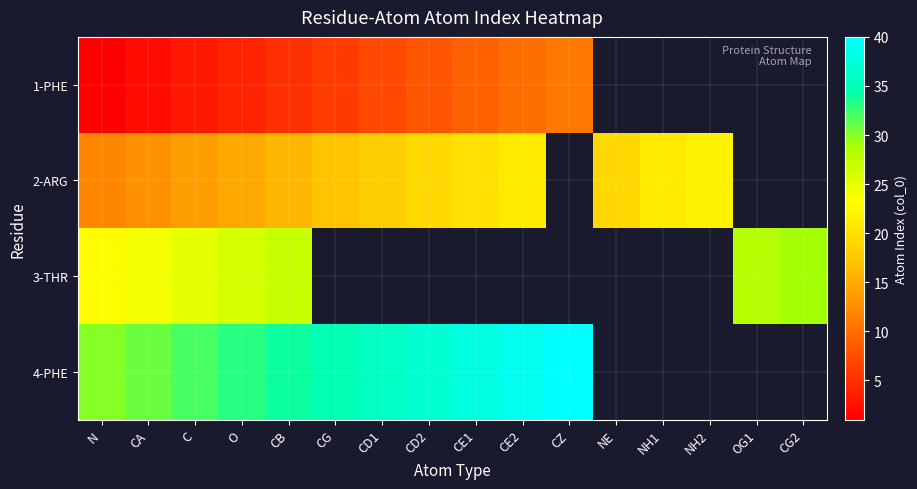

Which label corresponds to the smallest value in the chart?

N